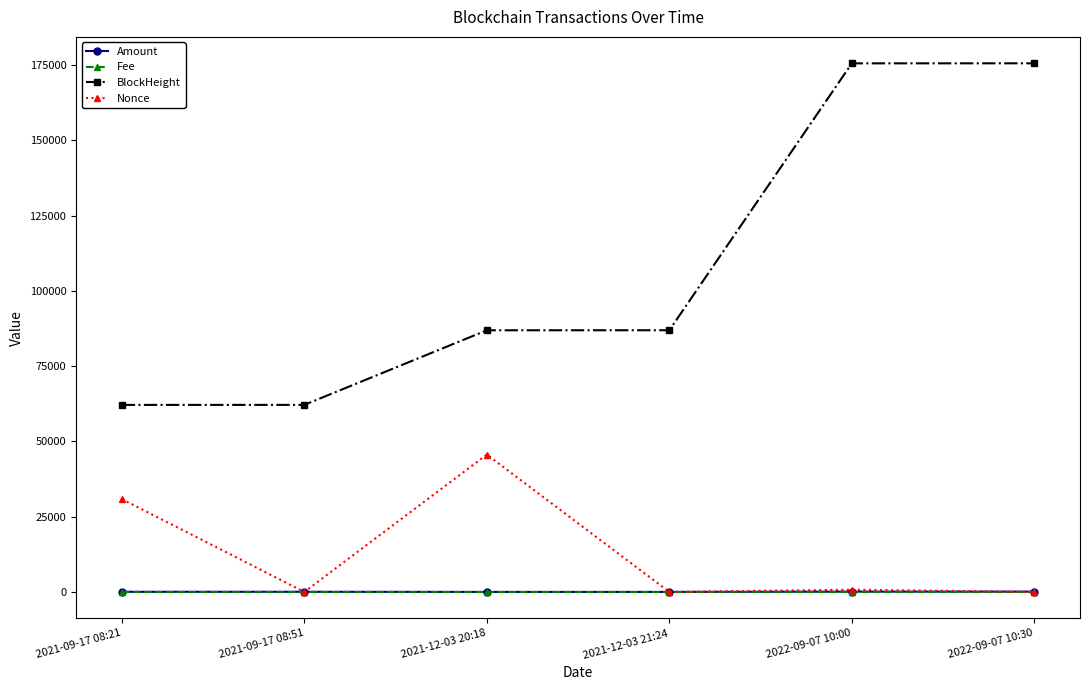

What is the spread (max minus min) of values at 2021-12-03 21:24?

86946.0